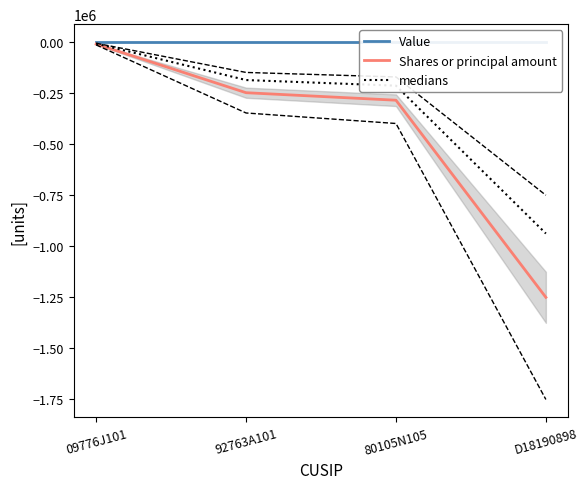

What position from the left is 09776J101?

1